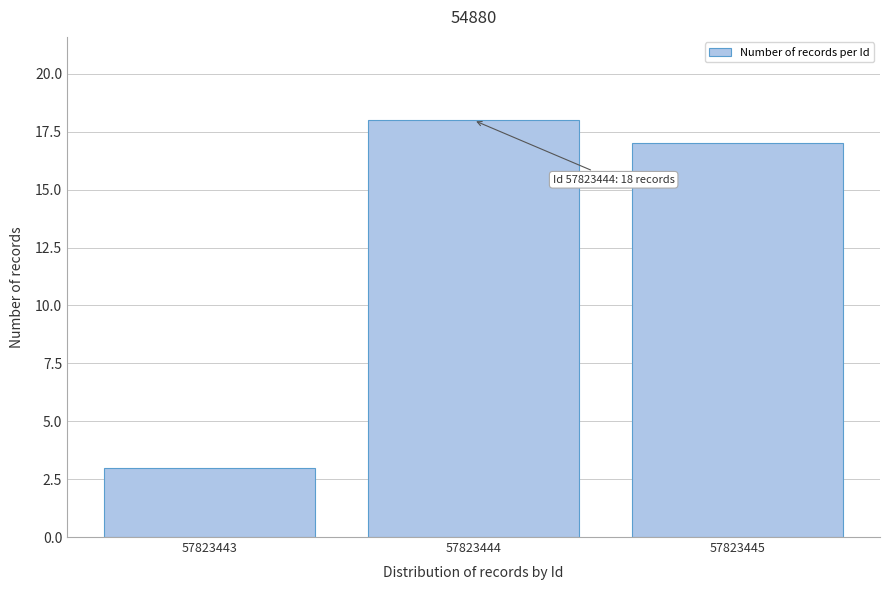

Reading left to right, list all the values displayed in this chart.

3	18	17